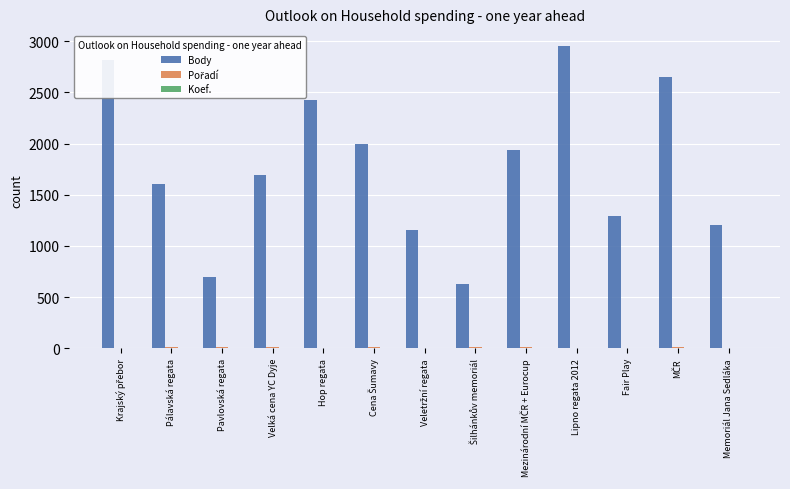

What is the highest value of the Body series?

2951